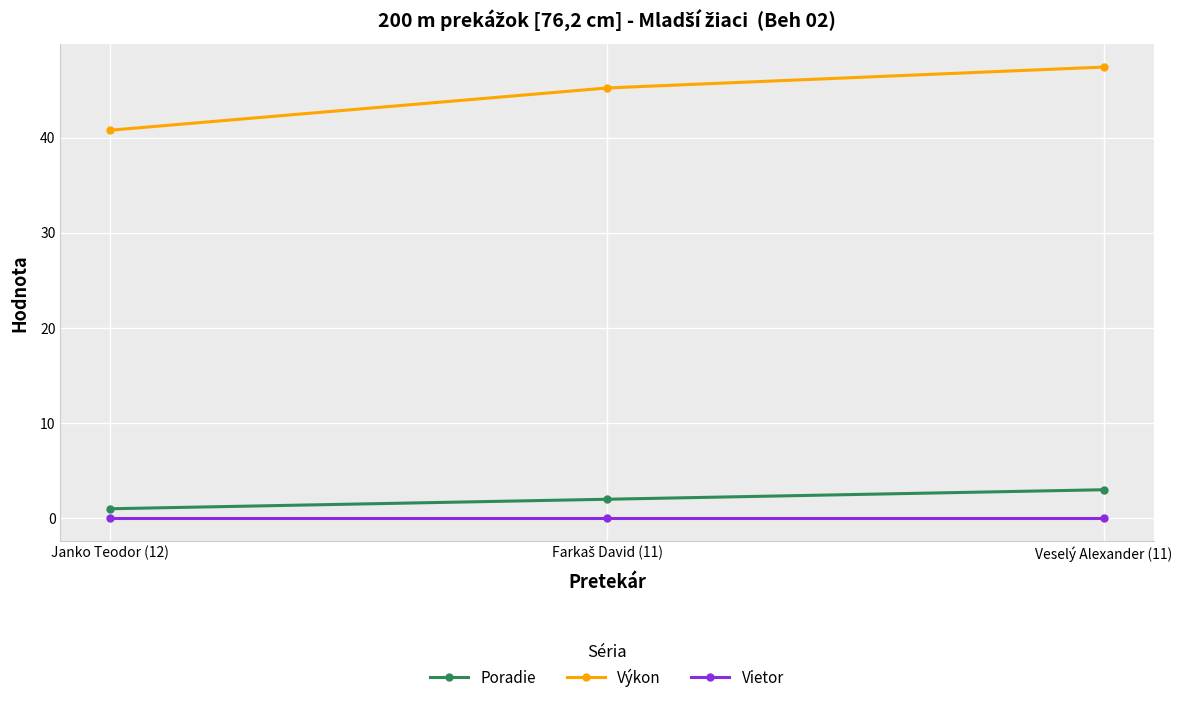

Rank the series by their maximum value, from highest to lowest.

Výkon, Poradie, Vietor